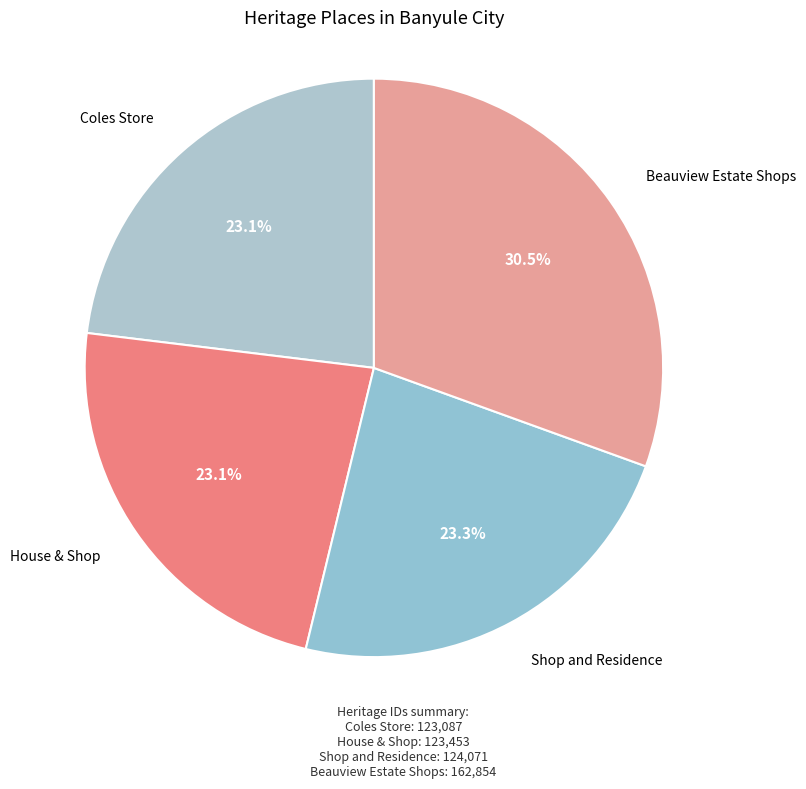

What is the smallest slice in the pie chart?

Coles Store